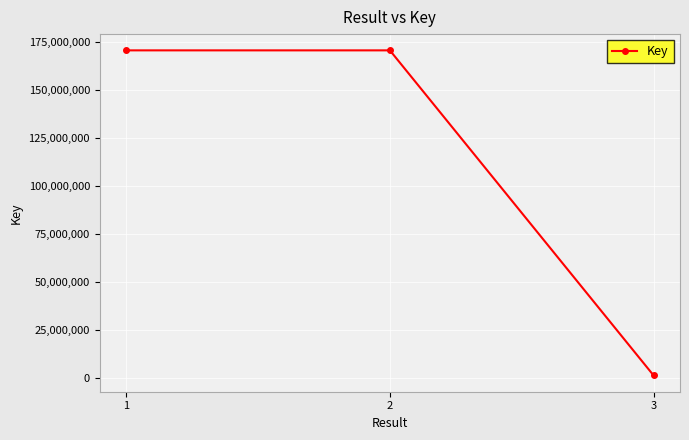

How many data points are less than 170481907?

1